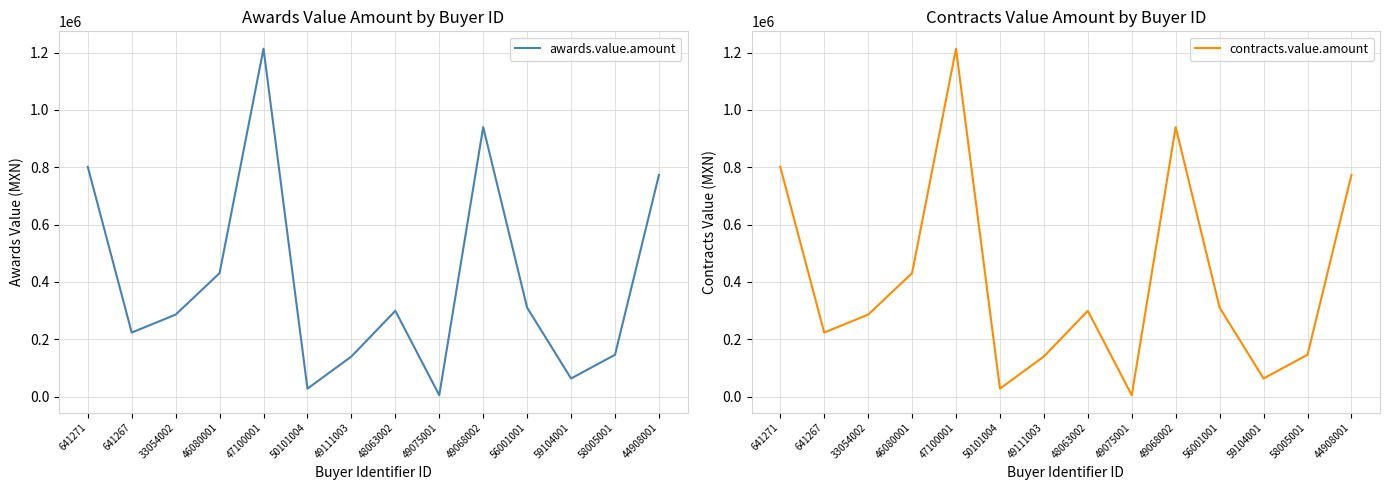

List the series in order of their peak value, lowest first.

awards.value.amount, contracts.value.amount